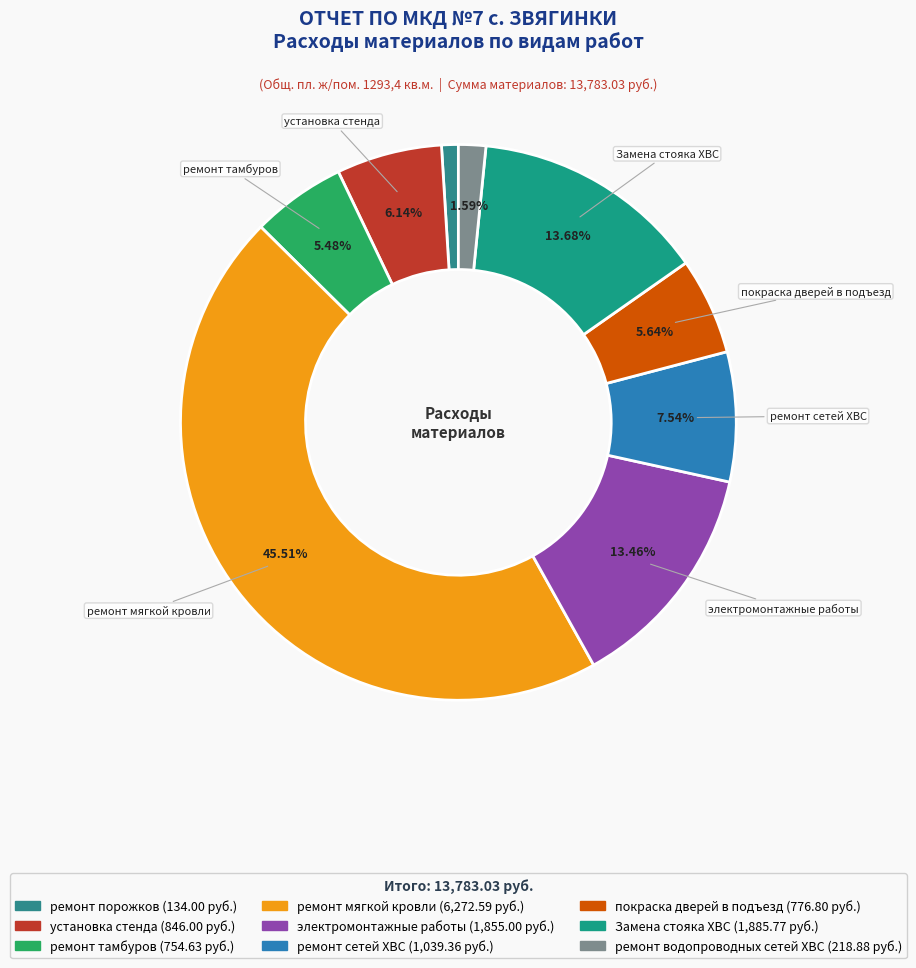

How many slices are in this pie chart?

9